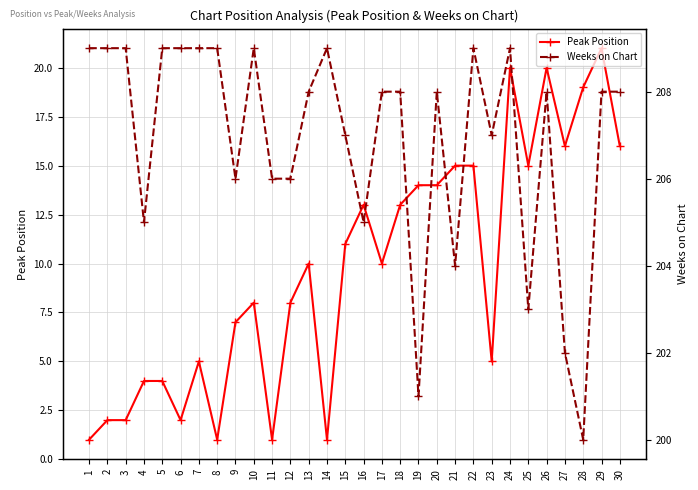

At which category does Peak Position reach its first local valley?

6